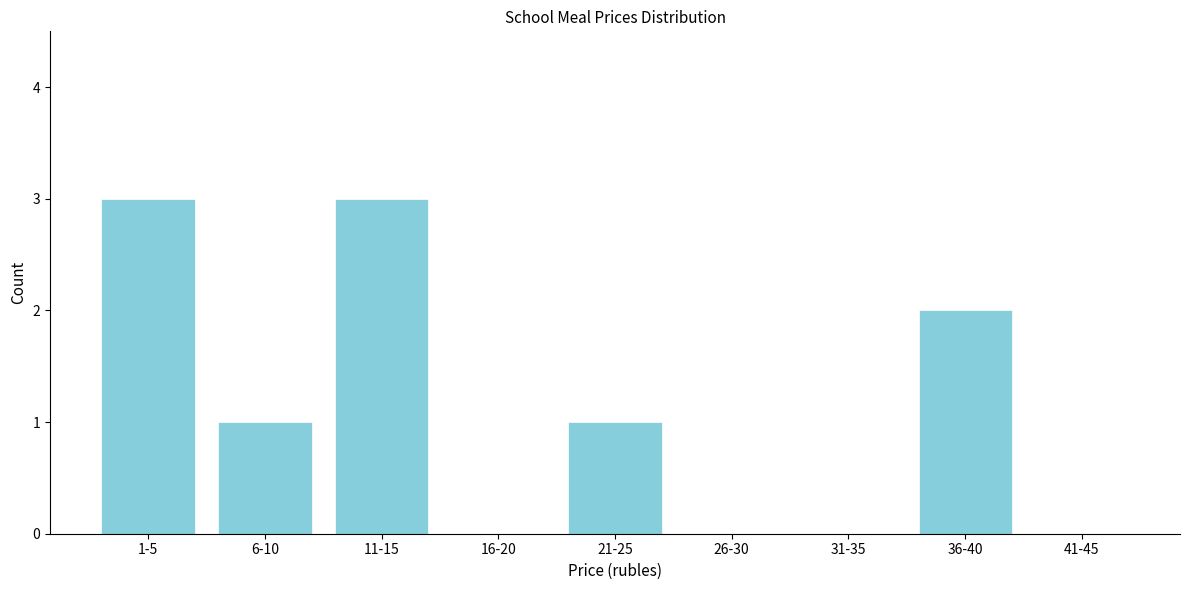

Reading left to right, list all the values displayed in this chart.

1-5=3	6-10=1	11-15=3	16-20=0	21-25=1	26-30=0	31-35=0	36-40=2	41-45=0